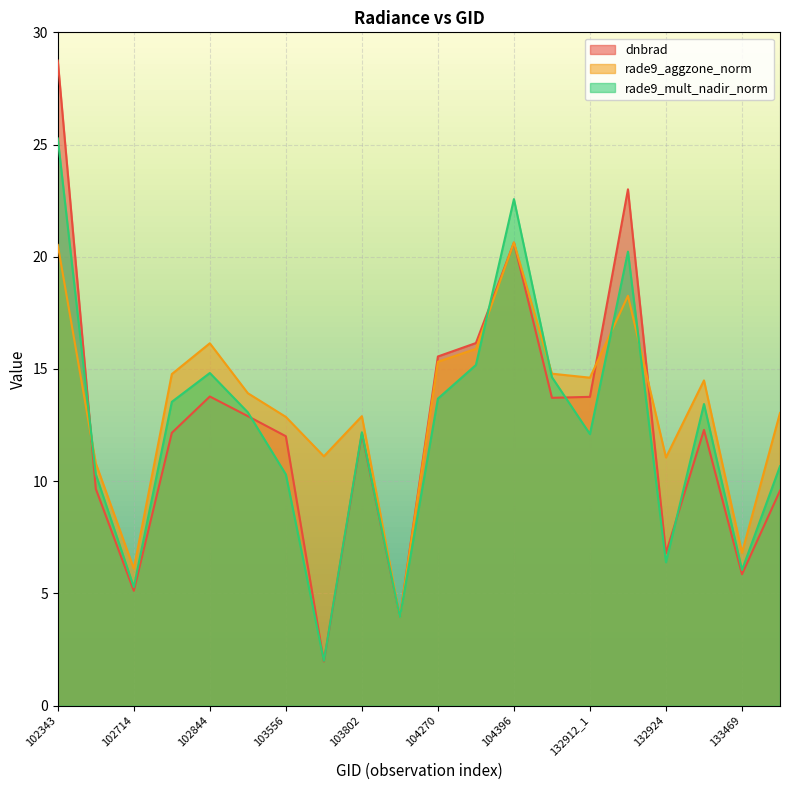

Where is the first local maximum for rade9_mult_nadir_norm?

102844